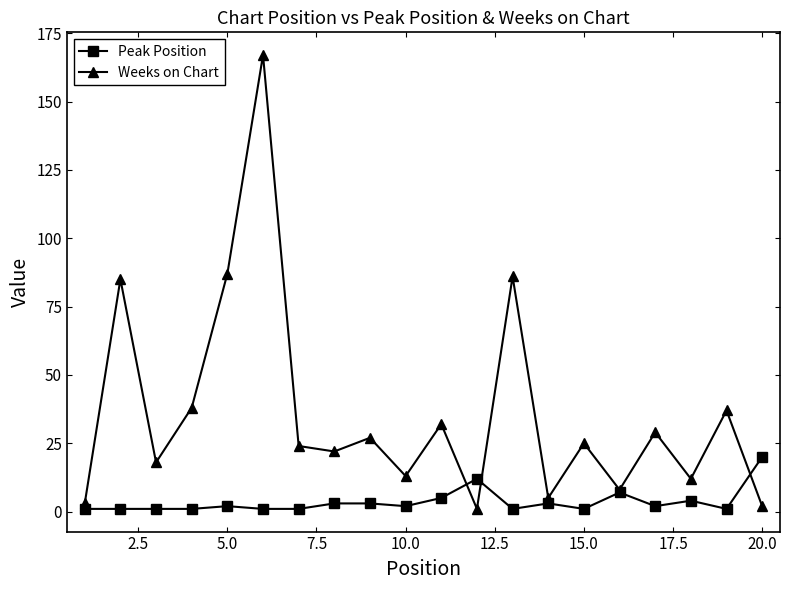

True or false: Weeks on Chart has more than 0 interior local peaks.

True